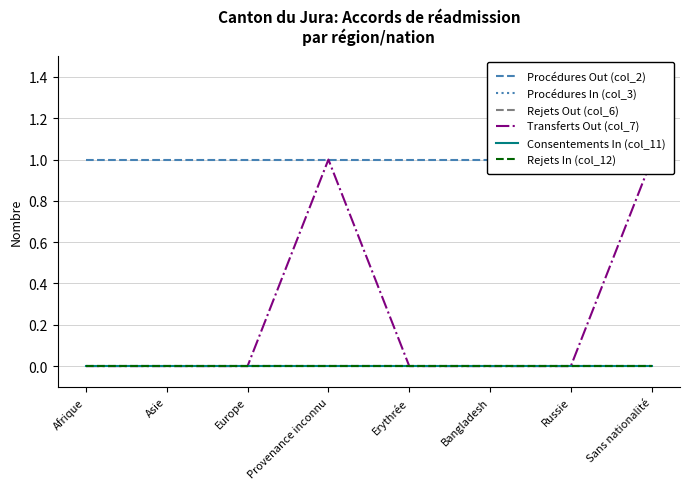

Is the value of Transferts Out (col_7) at Asie greater than the value of Procédures In (col_3) at Russie?

No